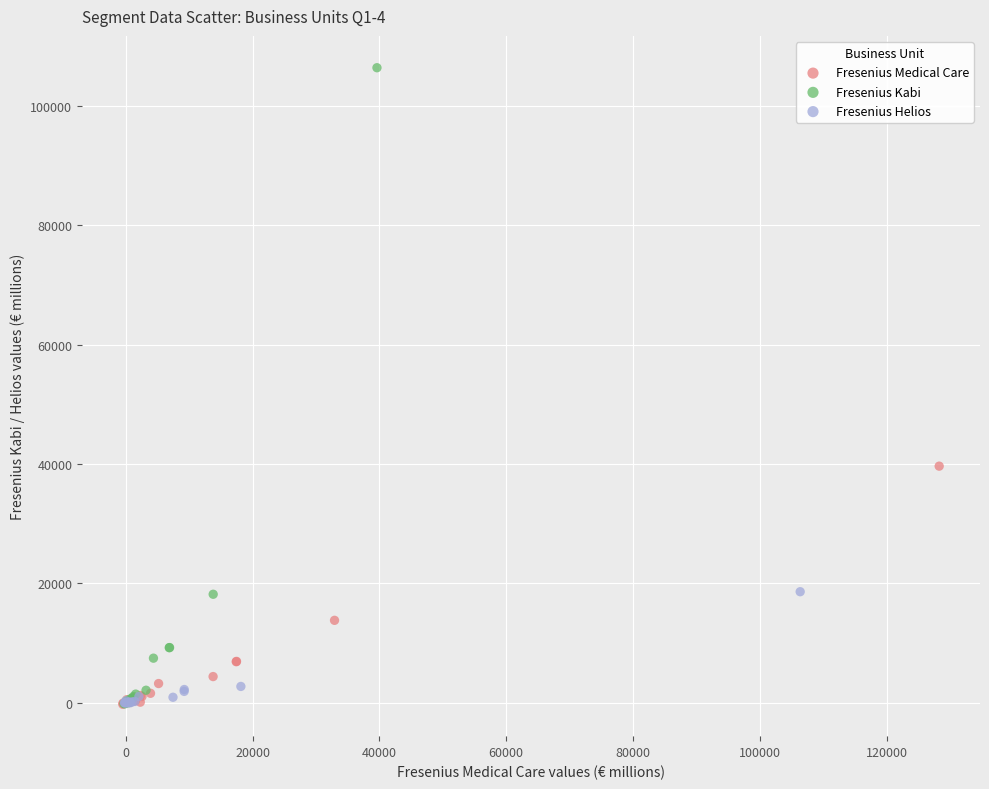

Which series contains the highest Y value?

Fresenius Kabi